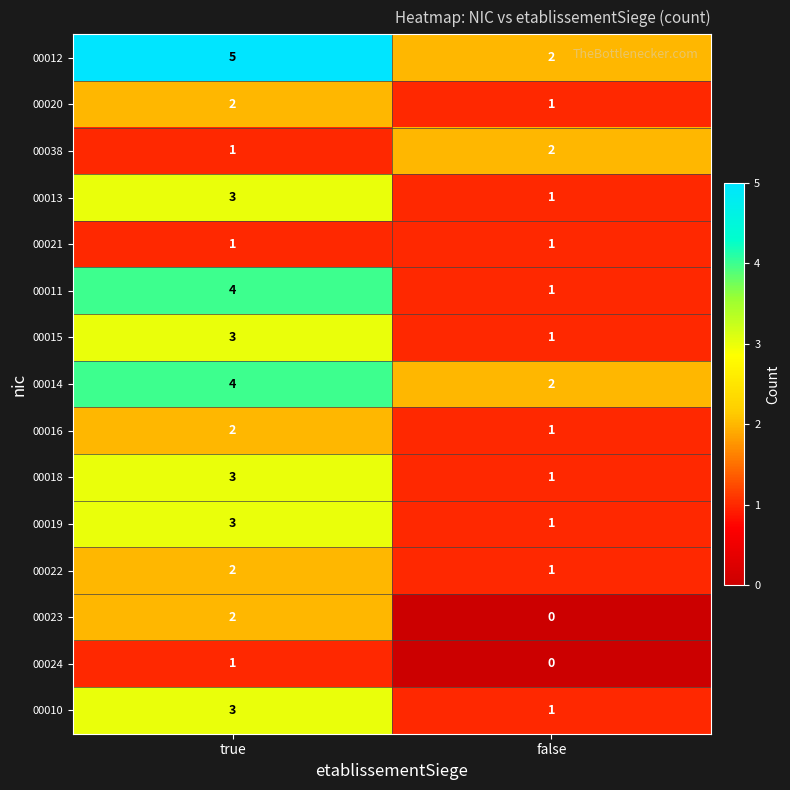

What is the average value of the 00014 series?

3